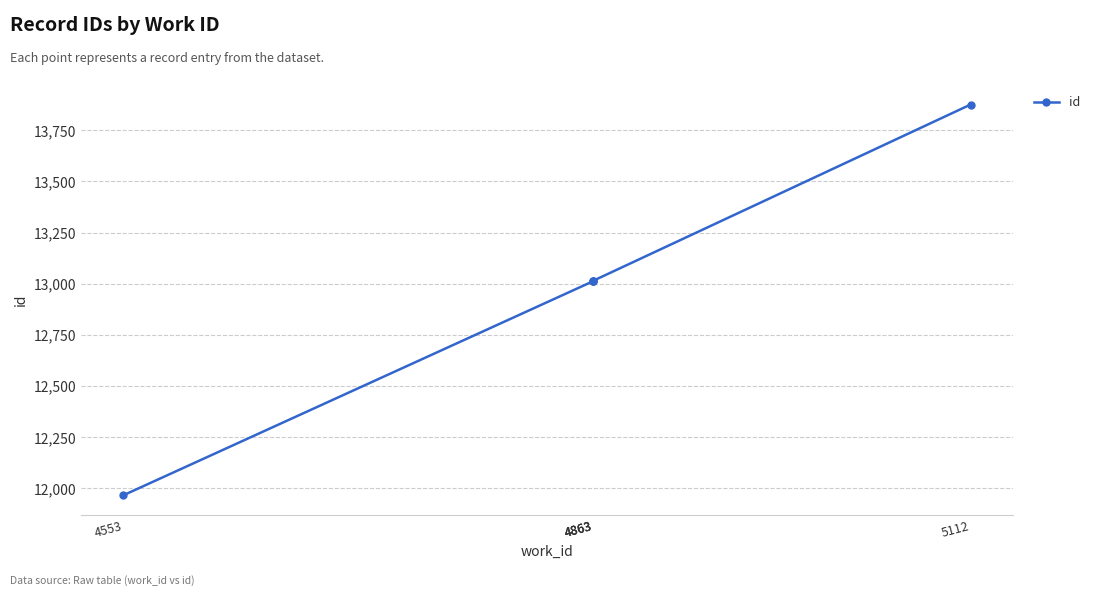

What is the smallest value displayed?

11967